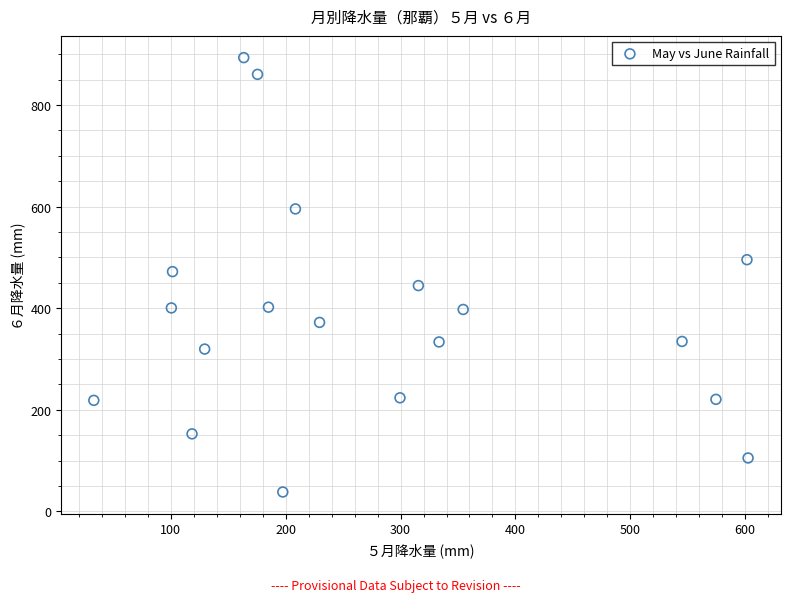

What is the range of Y values (max minus min)?

855.5